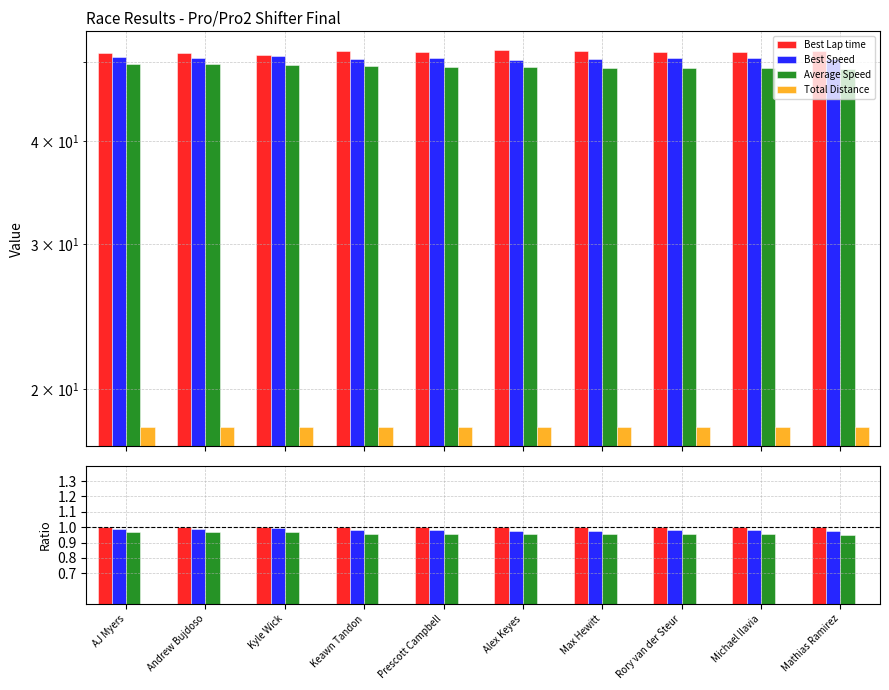

At which label is Total Distance closest to 0?

Alex Keyes